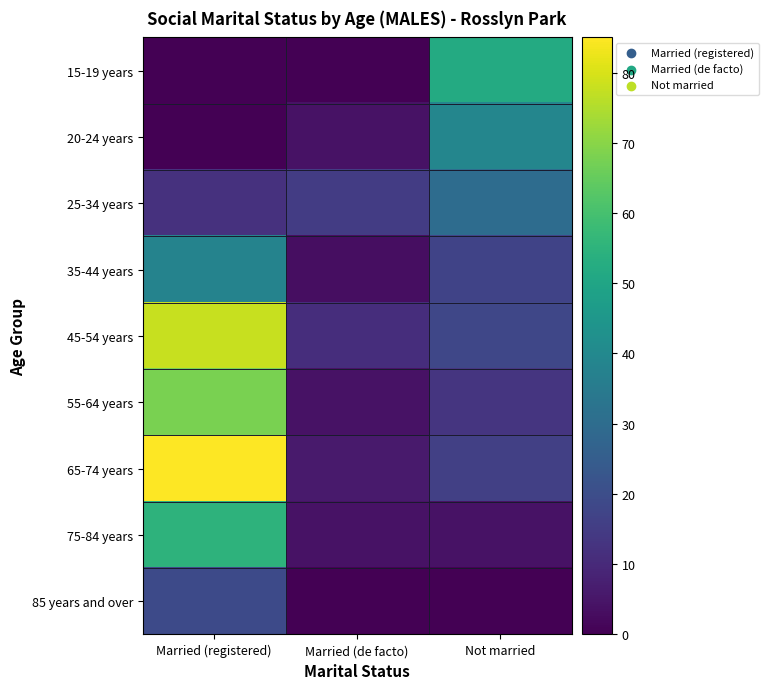

At which category does the chart reach its minimum across all series?

Married (registered)